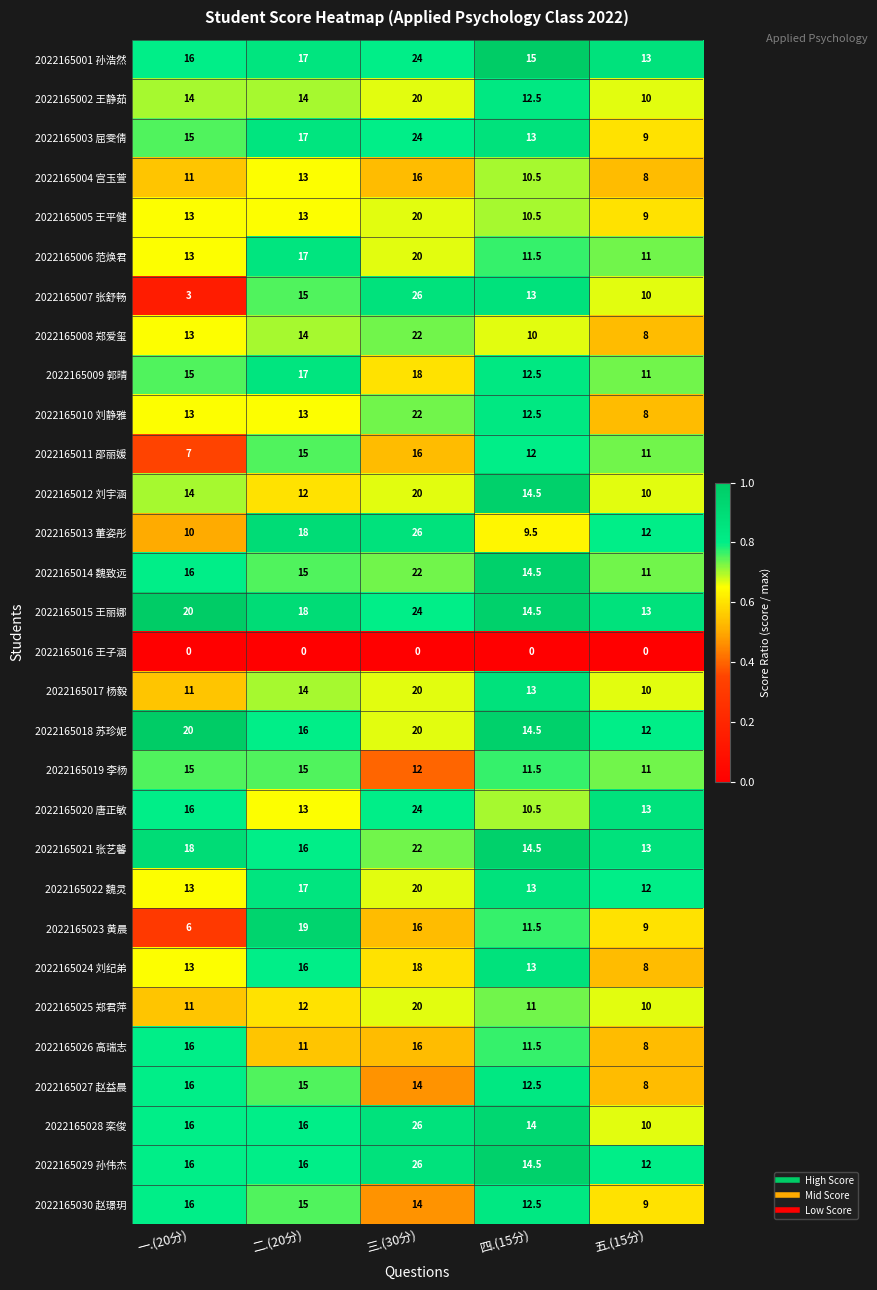

What is the sum of all 2022165004 宫玉萱 values?

58.5